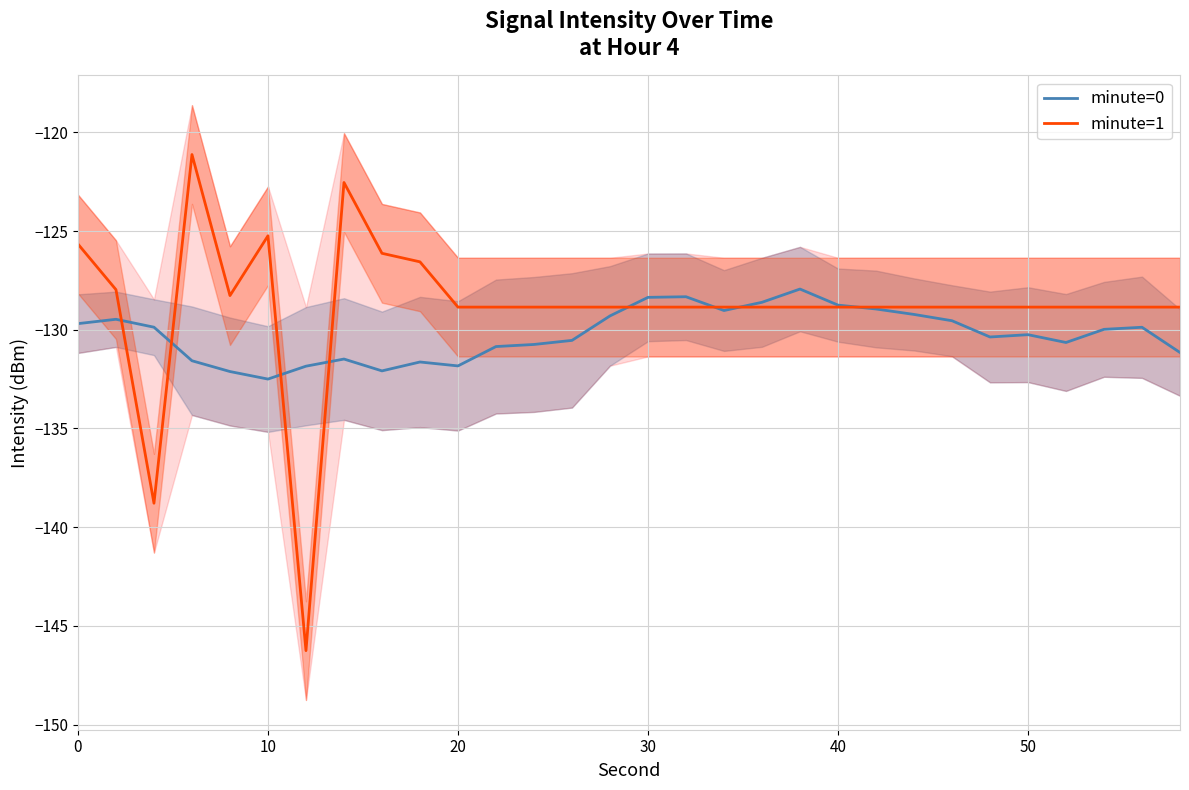

How many data points does each series have?

30